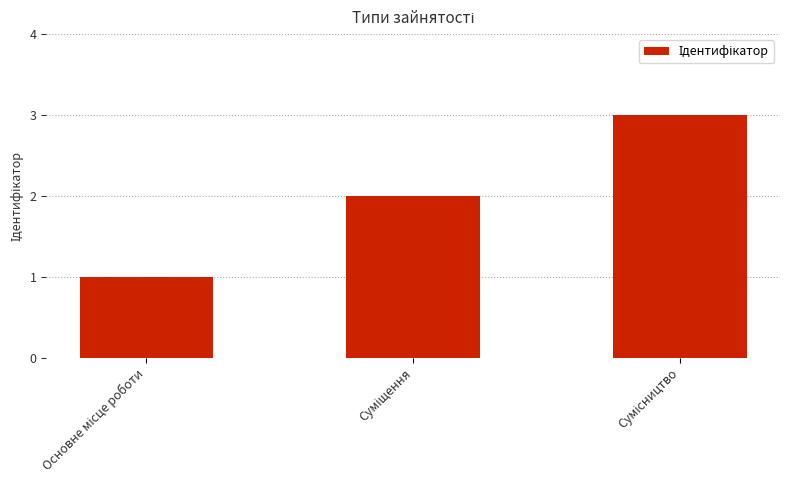

What is the sum of all values?

6